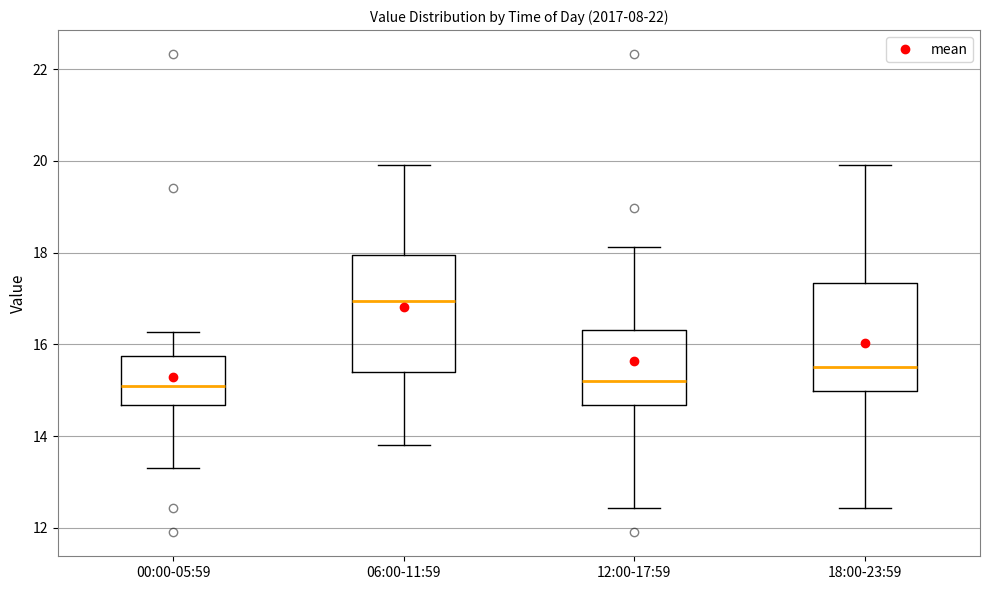

Reading left to right, read every box against the y-axis: the position of its median line, the range the box covers, and the ends of its whiskers. The values are not printed on the chart, so give them approximately, as read against the axis.

00:00-05:59: median 15.0, box 14.6 to 15.8, whiskers 13.4 to 16.2
06:00-11:59: median 17.0, box 15.4 to 18.0, whiskers 13.8 to 20.0
12:00-17:59: median 15.2, box 14.6 to 16.4, whiskers 12.4 to 18.2
18:00-23:59: median 15.6, box 15.0 to 17.4, whiskers 12.4 to 20.0